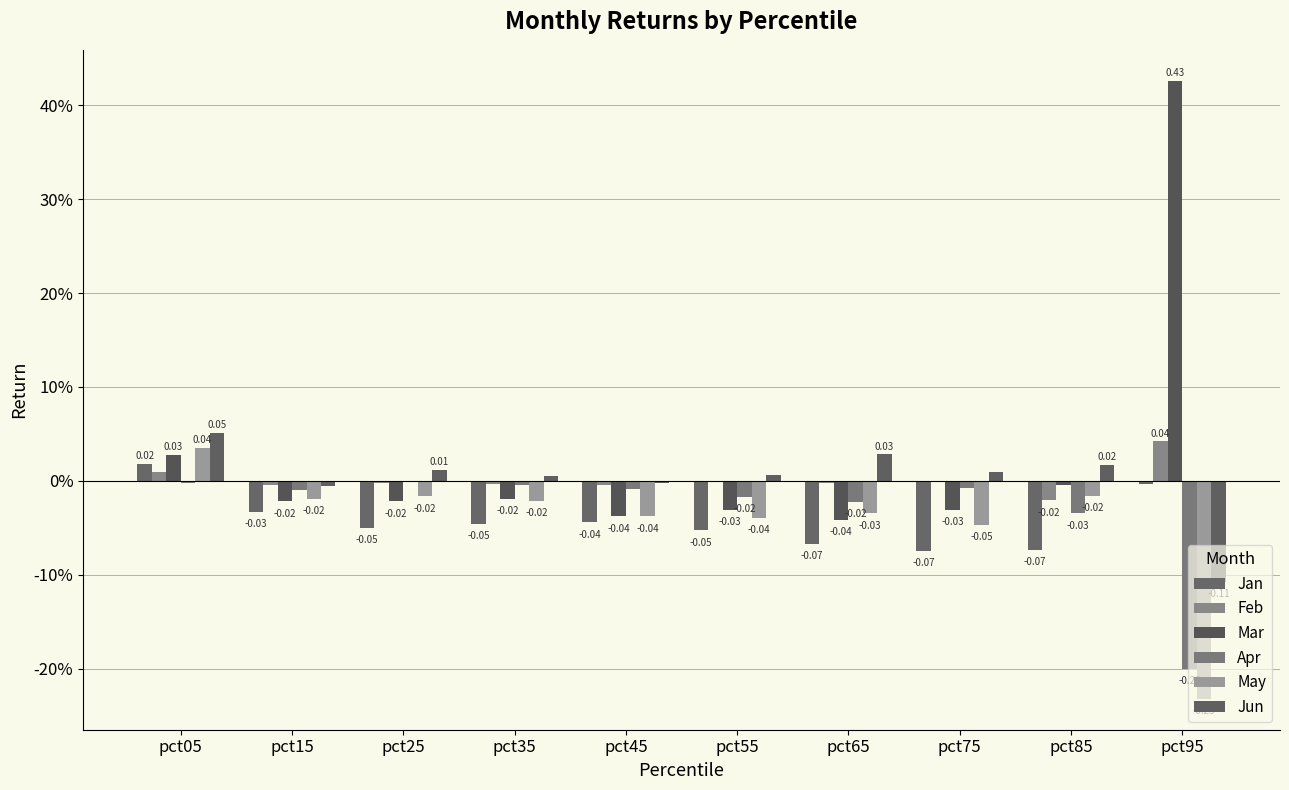

Are the bars horizontal?

No